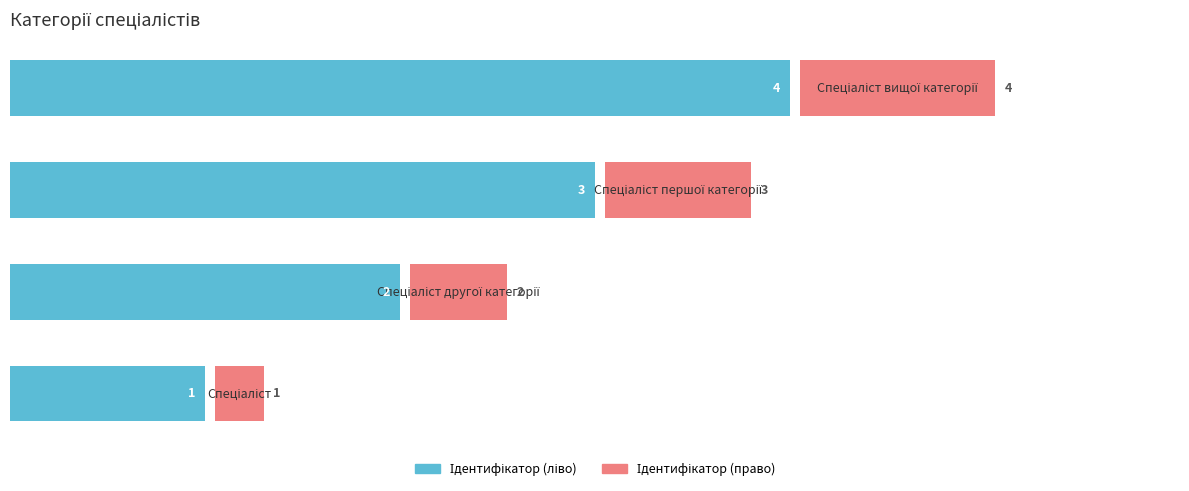

Rank the series at 3 from highest to lowest value.

Ідентифікатор (ліво), Ідентифікатор (право)